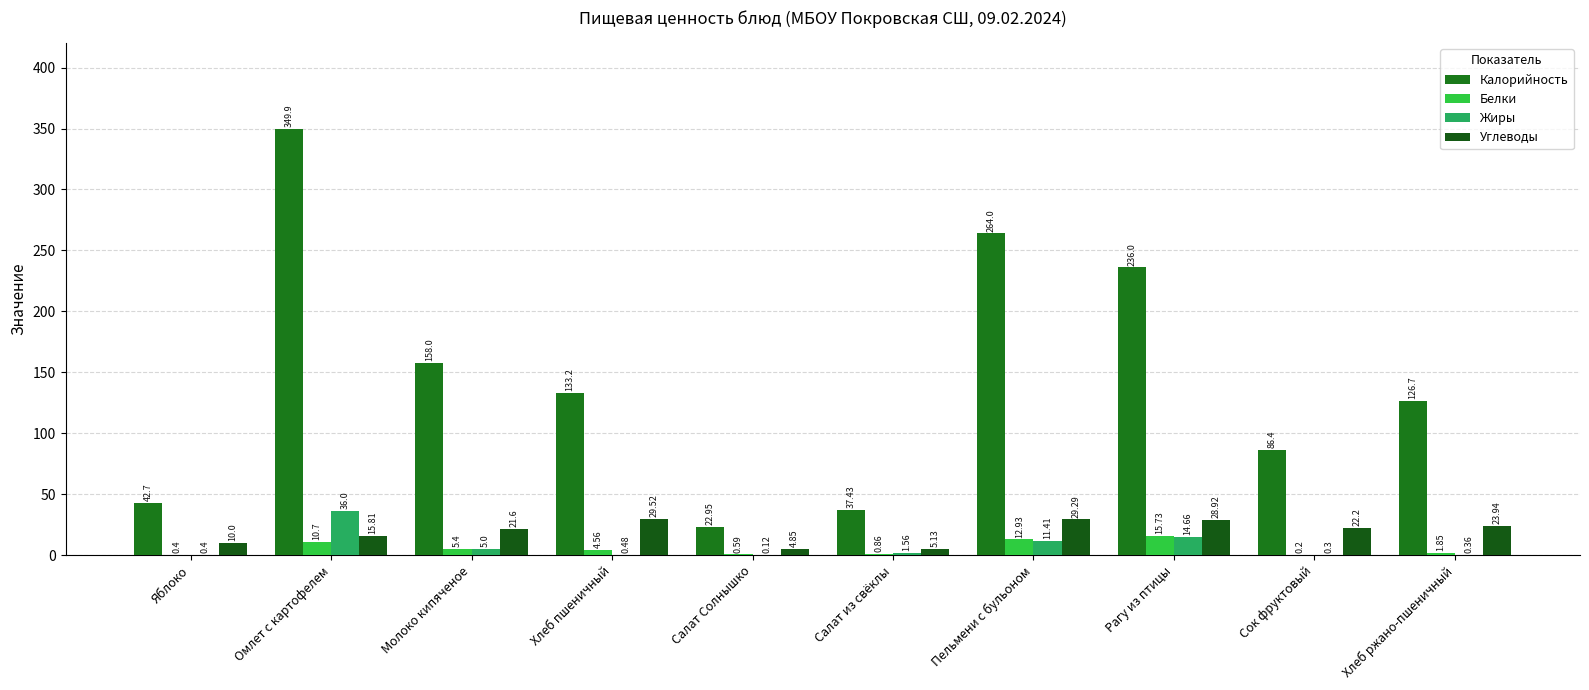

Between Хлеб пшеничный and Хлеб ржано-пшеничный, which is larger?

Хлеб пшеничный